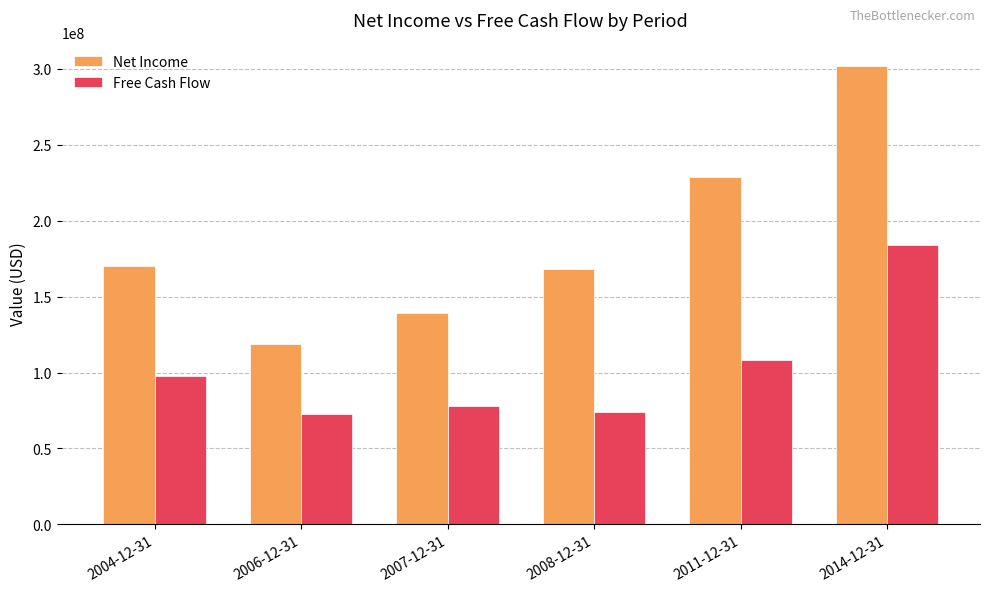

What is the difference between the Free Cash Flow values at 2008-12-31 and 2014-12-31?

110001471.4